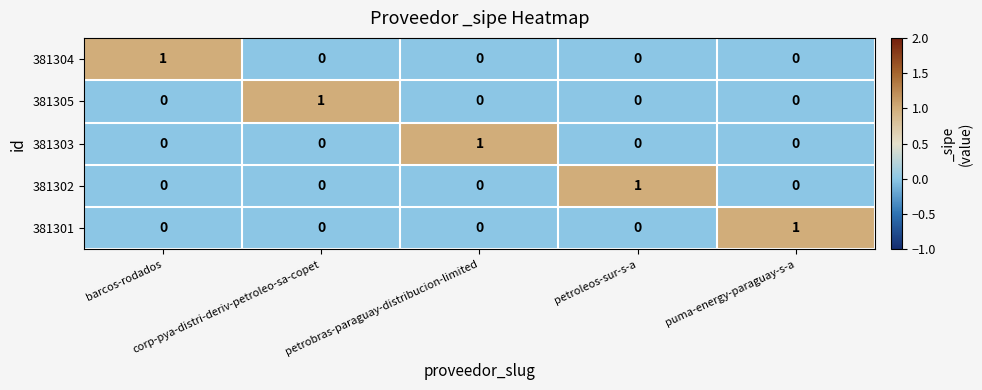

Count the 381304 values in the range 0 to 1.

5